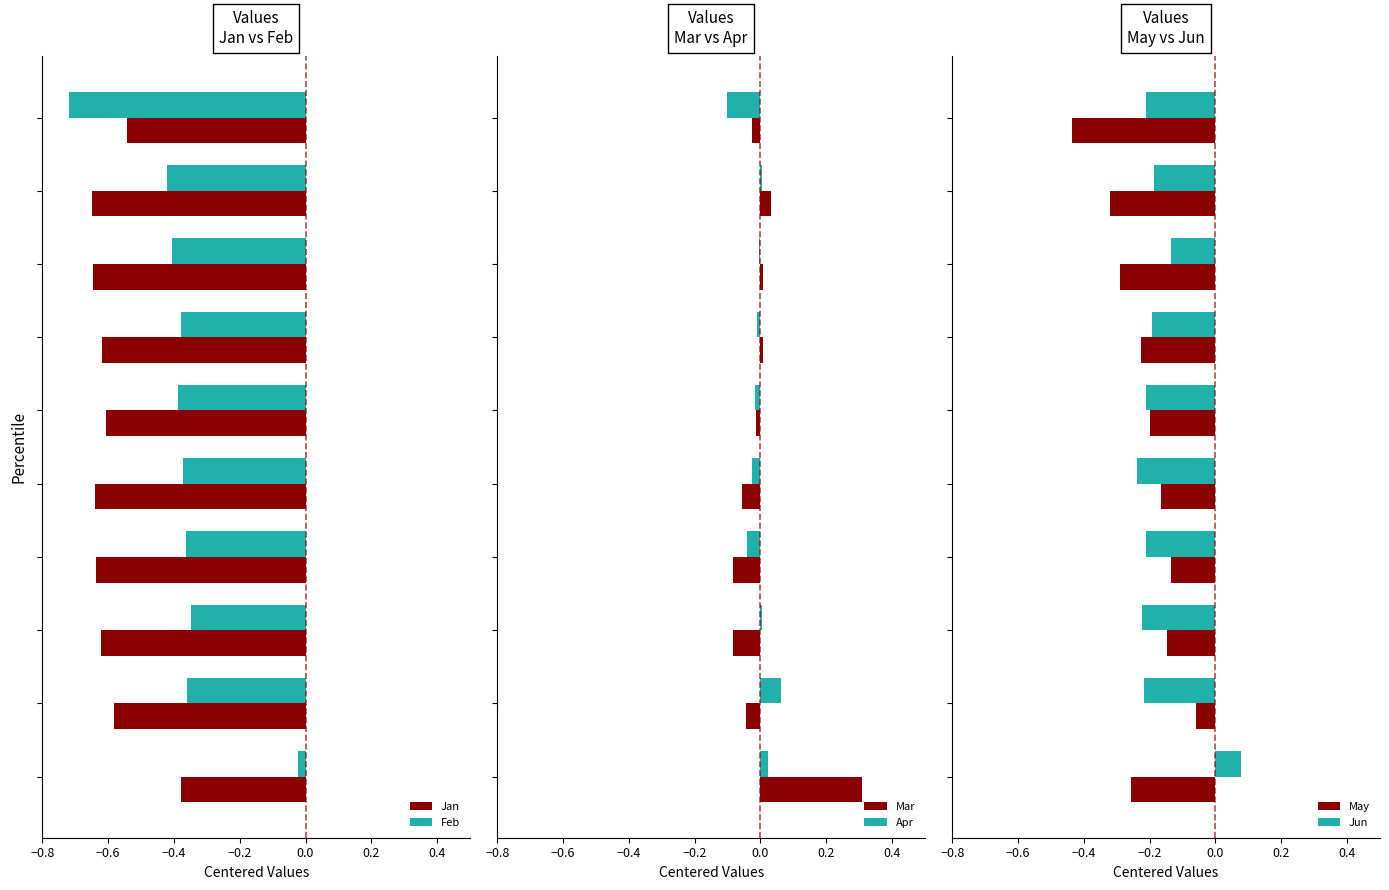

What is the difference between the maximum and second lowest values in the Feb series?

0.4